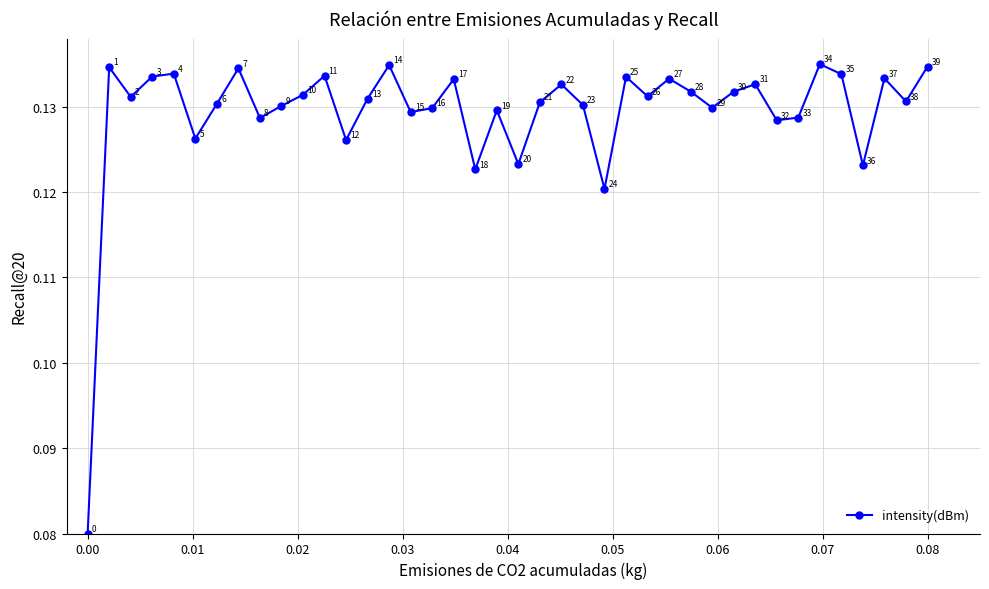

How many lines are shown in the chart?

1